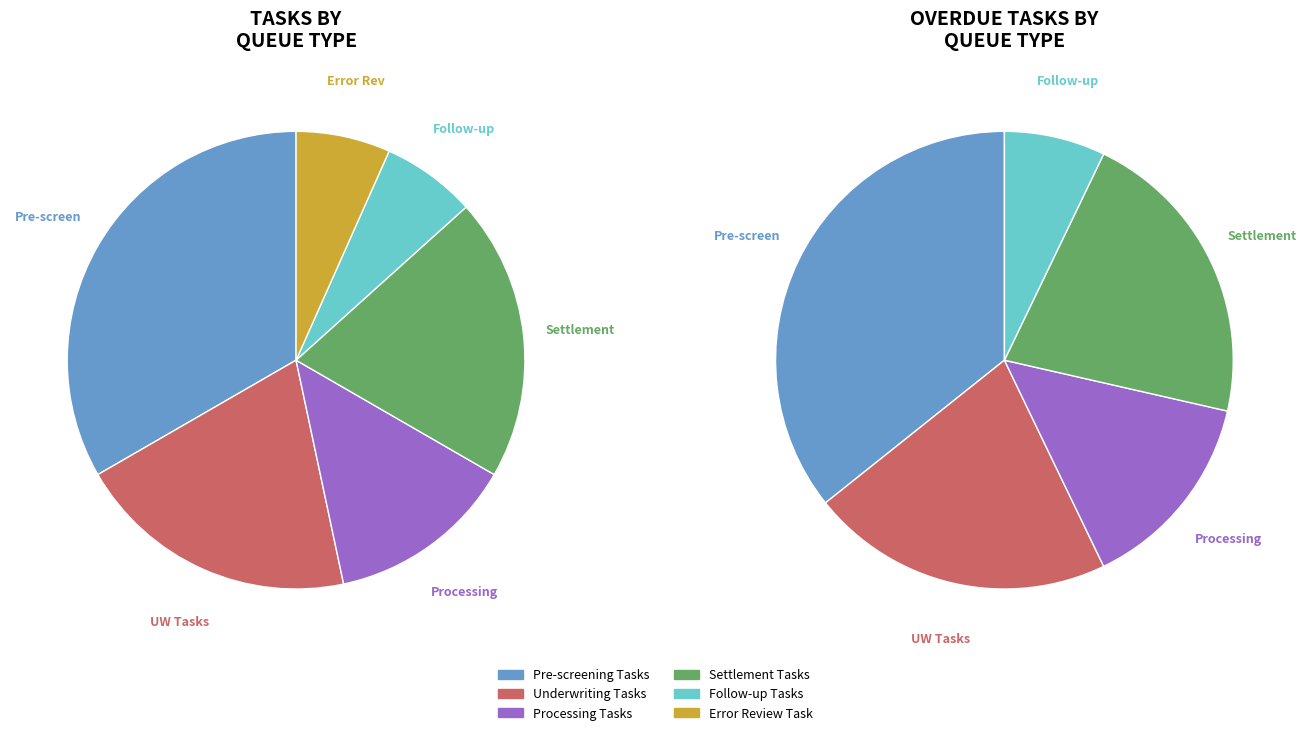

What is the largest slice in the pie chart?

Pre-screening Tasks